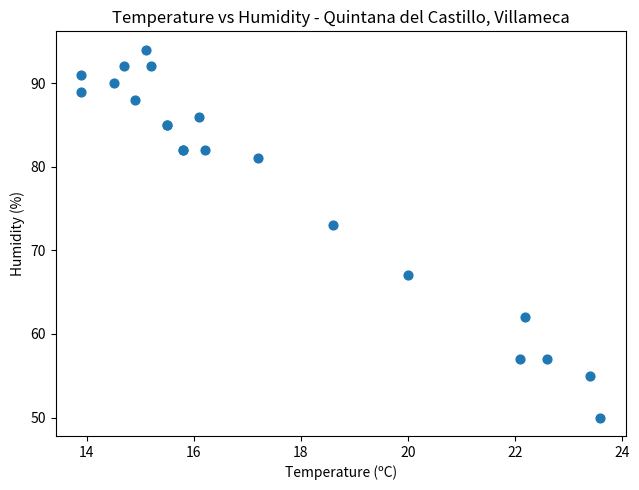

What Y value in the scatter plot is closest to 72?

73